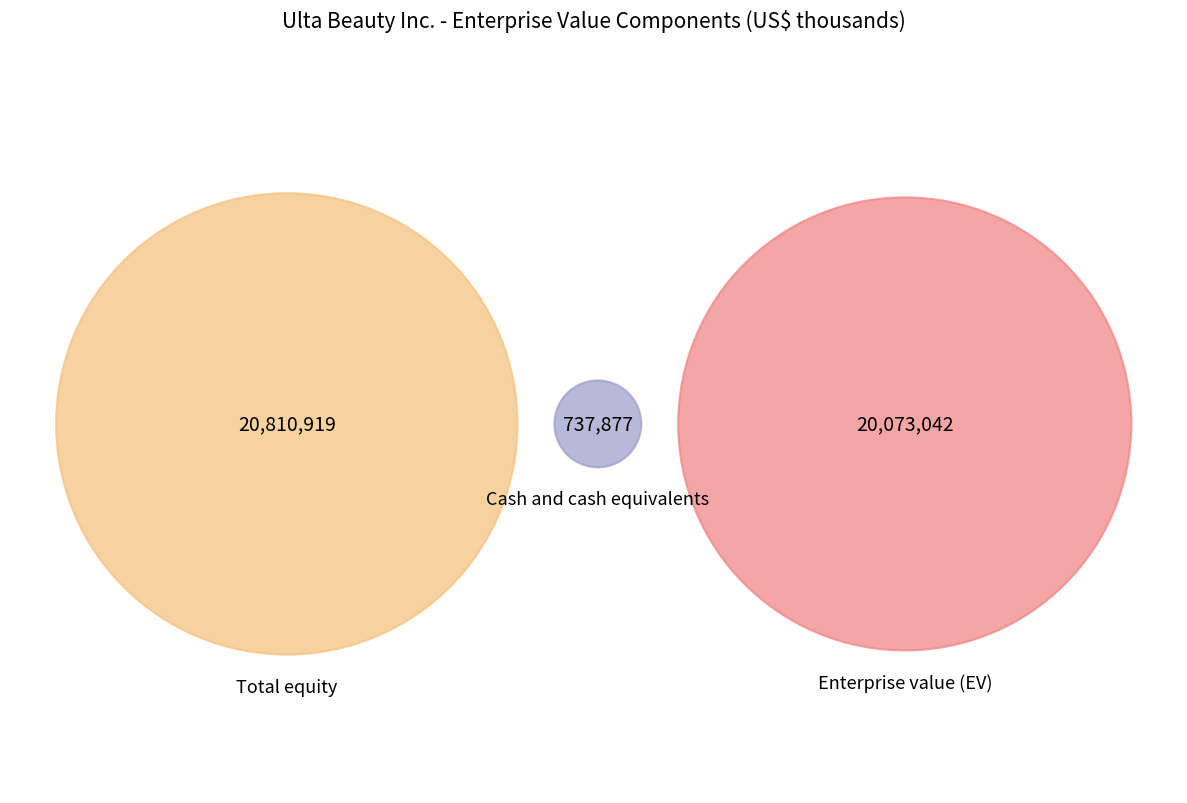

To the nearest percent, what is the difference between the largest and smallest slice percentages?

48%